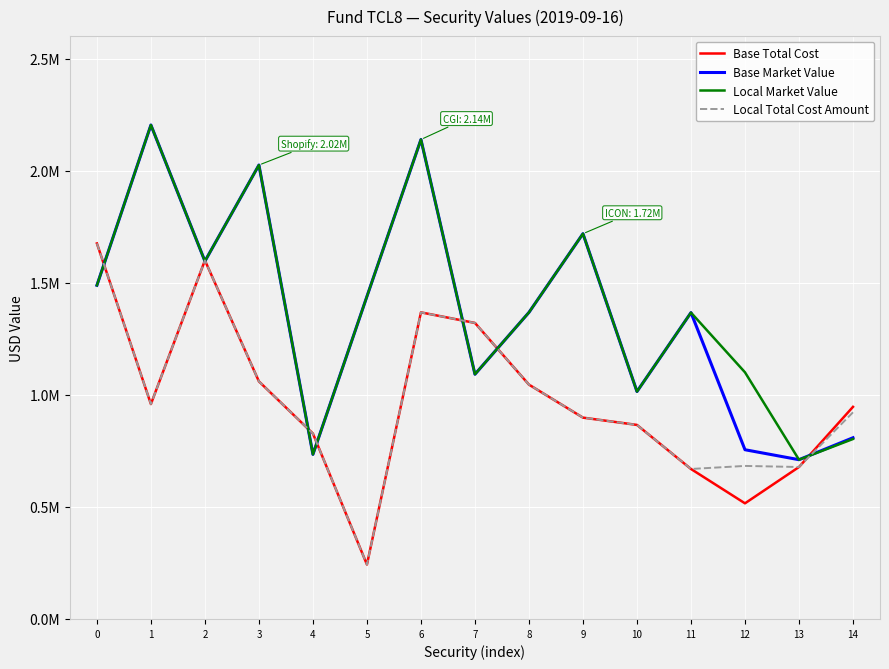

Which series has the largest total across all categories?

Local Market Value